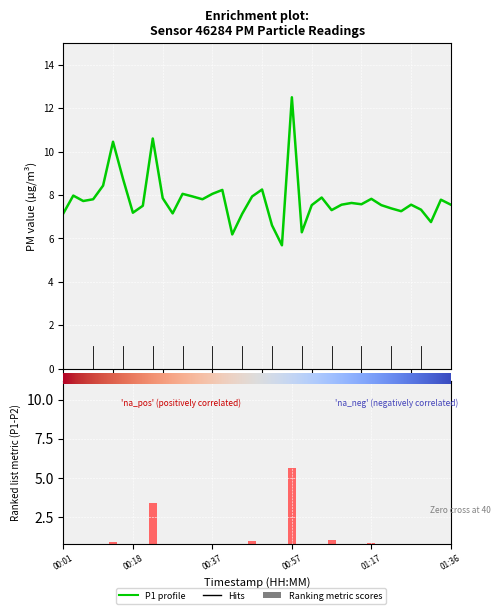

Rank the categories by value from highest to lowest.

00:57, 00:23, 00:13, 00:16, 00:11, 00:50, 00:40, 00:30, 00:37, 00:03, 00:32, 00:47, 01:04, 00:25, 01:17, 00:08, 00:35, 01:34, 00:06, 01:12, 01:14, 01:09, 01:26, 01:36, 01:02, 01:19, 00:20, 01:21, 01:29, 01:07, 01:24, 00:18, 00:01, 00:28, 00:45, 01:31, 00:52, 01:00, 00:42, 00:55